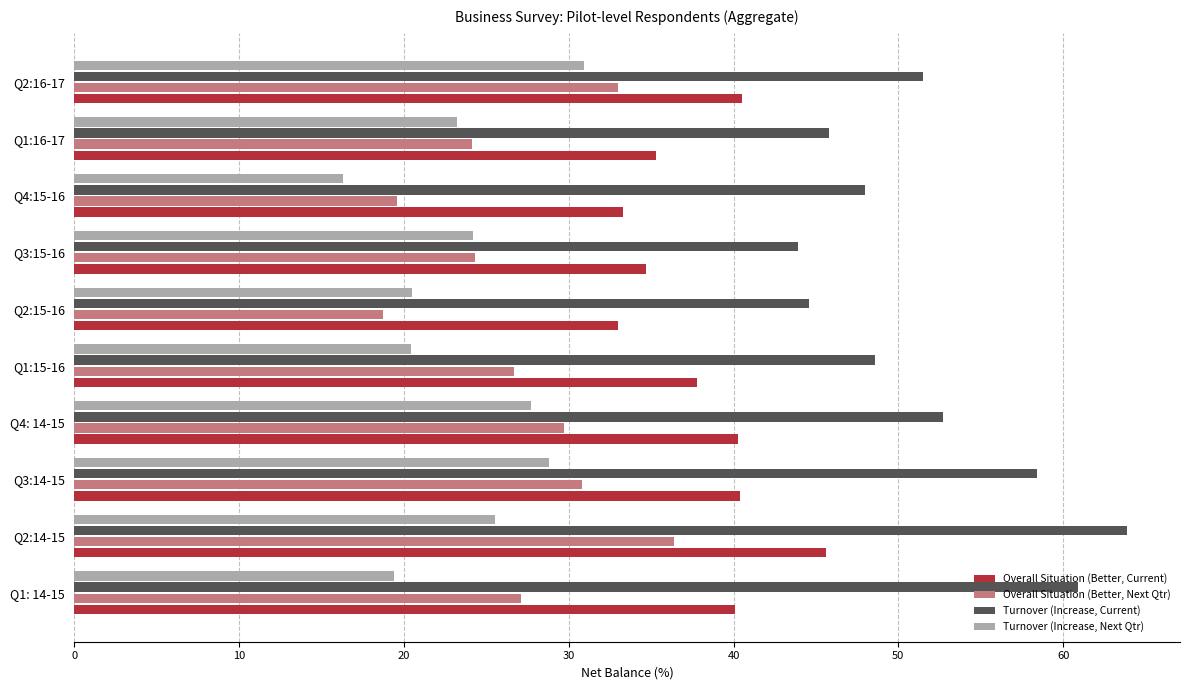

At how many categories does at least one series exceed 27?

10